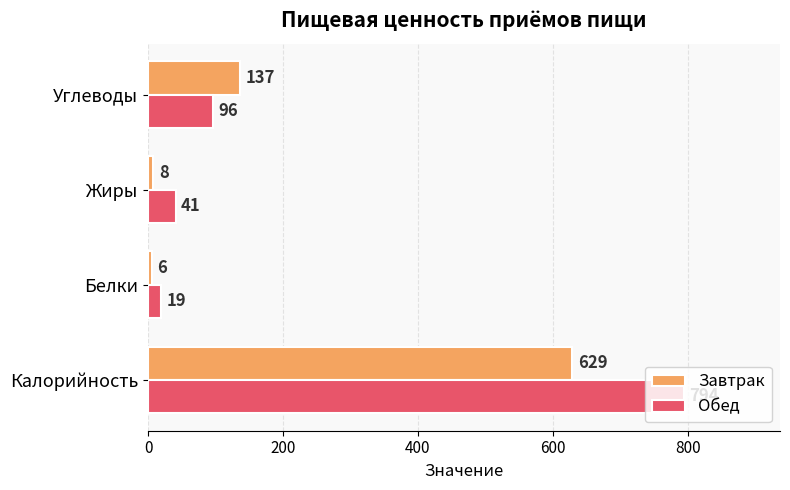

The value of Завтрак at Углеводы is 193. True or false?

False